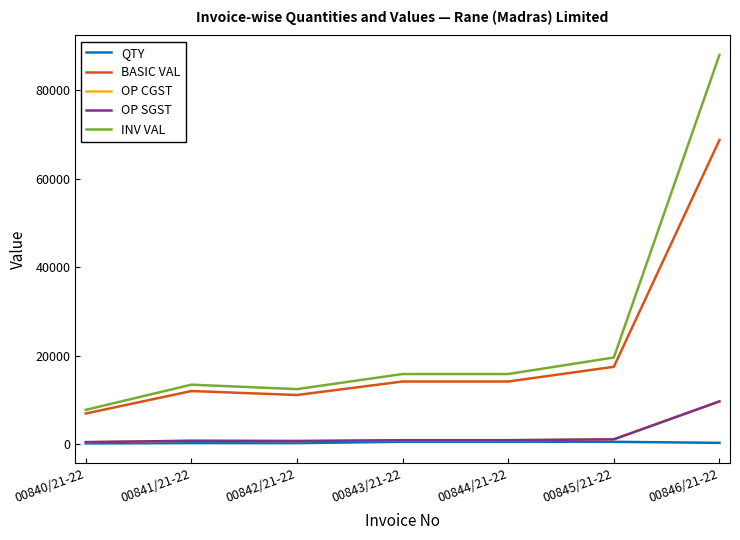

Reading left to right, extract all data points from this chart.

QTY: 00840/21-22=115.0	00841/21-22=200.0	00842/21-22=185.0	00843/21-22=500.0	00844/21-22=500.0	00845/21-22=485.0	00846/21-22=250.0
BASIC VAL: 00840/21-22=6883.9	00841/21-22=11972.0	00842/21-22=11074.1	00843/21-22=14125.0	00844/21-22=14125.0	00845/21-22=17460.0	00846/21-22=68752.5
OP CGST: 00840/21-22=413.0	00841/21-22=718.3	00842/21-22=664.5	00843/21-22=847.5	00844/21-22=847.5	00845/21-22=1047.6	00846/21-22=9625.4
OP SGST: 00840/21-22=413.0	00841/21-22=718.3	00842/21-22=664.5	00843/21-22=847.5	00844/21-22=847.5	00845/21-22=1047.6	00846/21-22=9625.4
INV VAL: 00840/21-22=7710.0	00841/21-22=13408.6	00842/21-22=12403.0	00843/21-22=15820.0	00844/21-22=15820.0	00845/21-22=19555.2	00846/21-22=88003.2